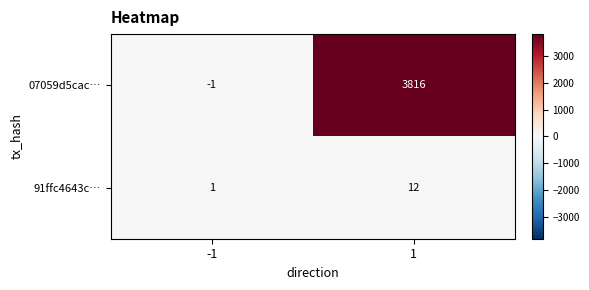

Rank the series by their average value, from highest to lowest.

07059d5cac…, 91ffc4643c…